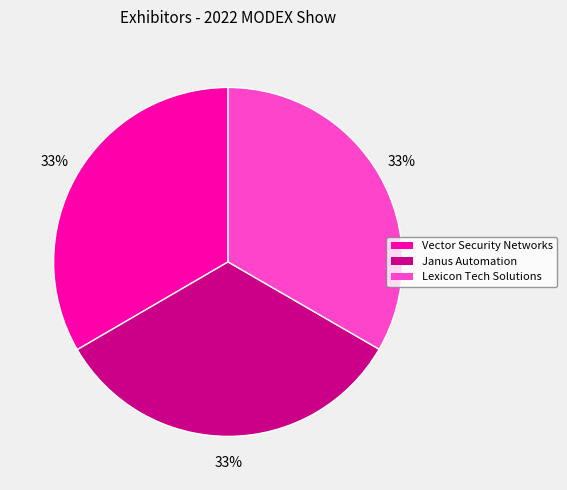

What percentage is the Vector Security Networks slice, to the nearest percent?

33%